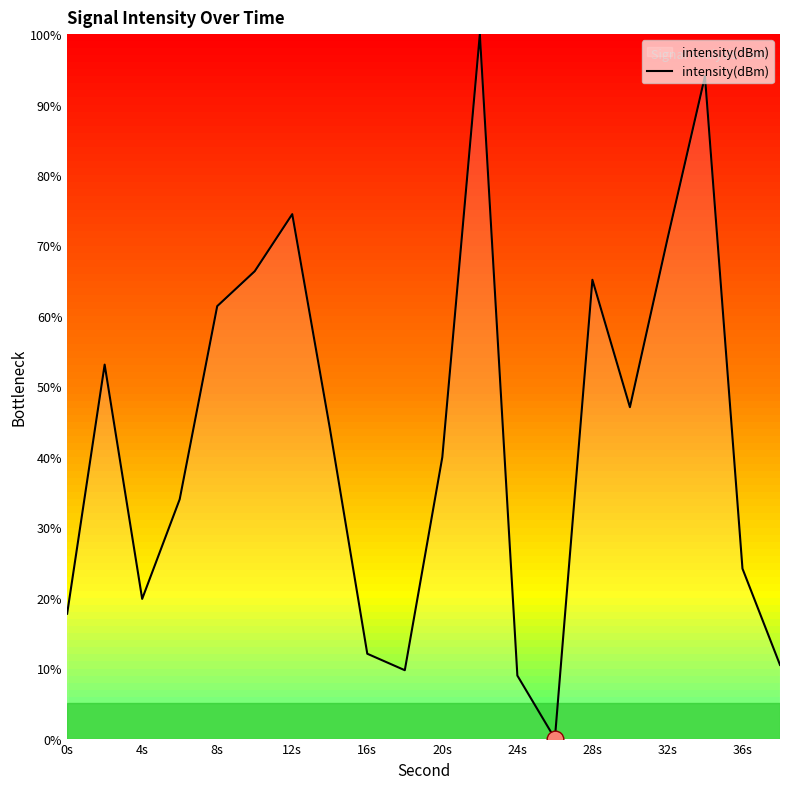

What is the greatest value displayed?

100.0